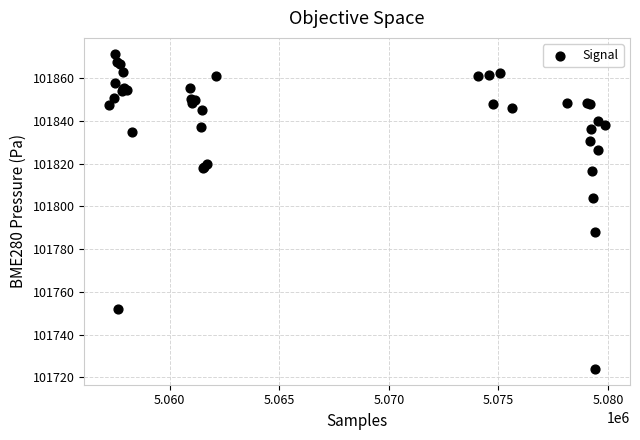

What Y value in the scatter plot is closest to 101797?

101803.8